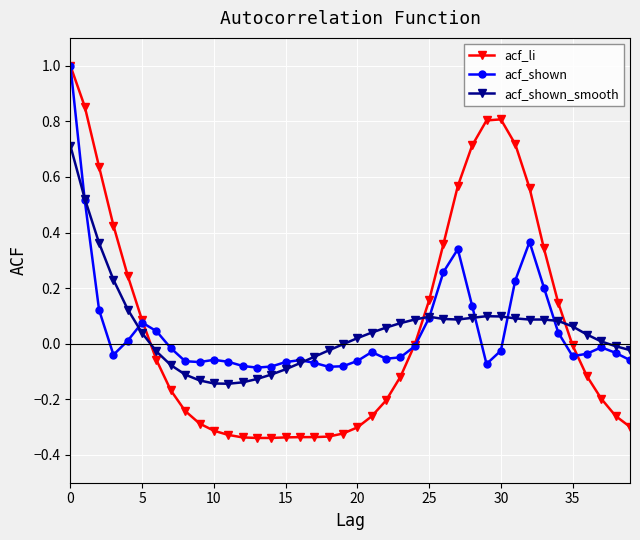

What is the maximum value shown in the chart?

1.0